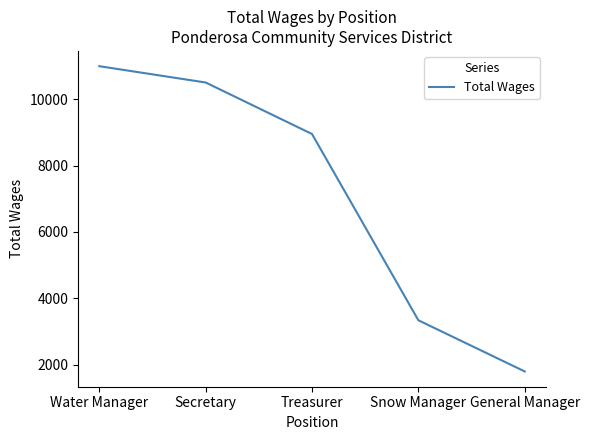

Does the chart display data point markers on the line(s)?

No